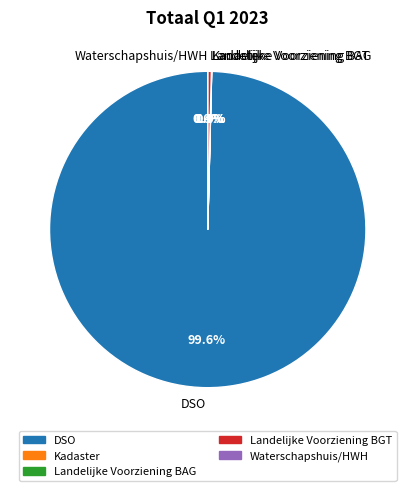

Which category has the biggest portion of the pie?

DSO